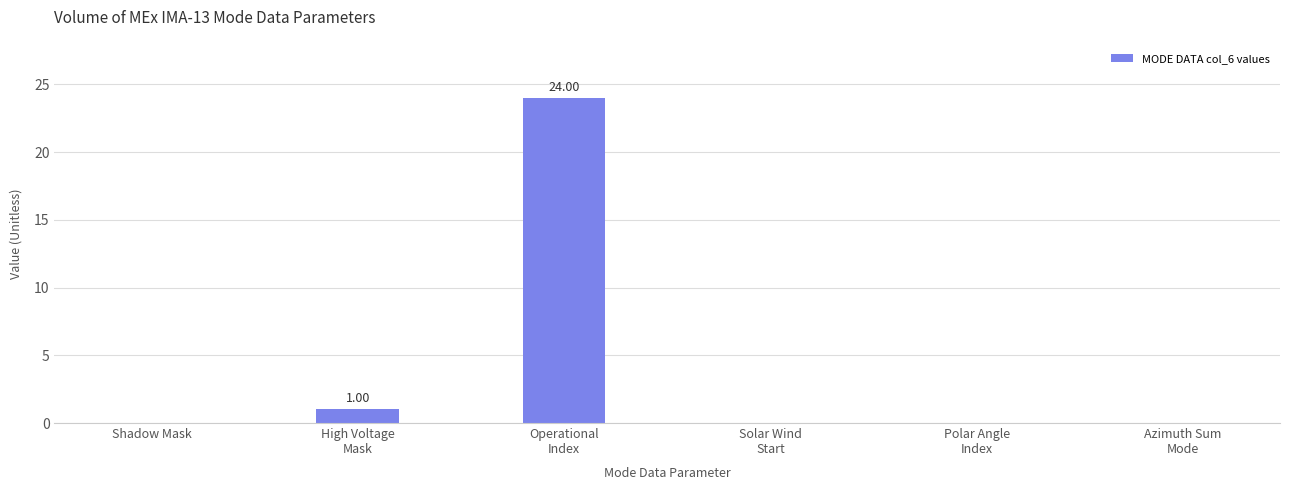

What is the sum of all values?

25